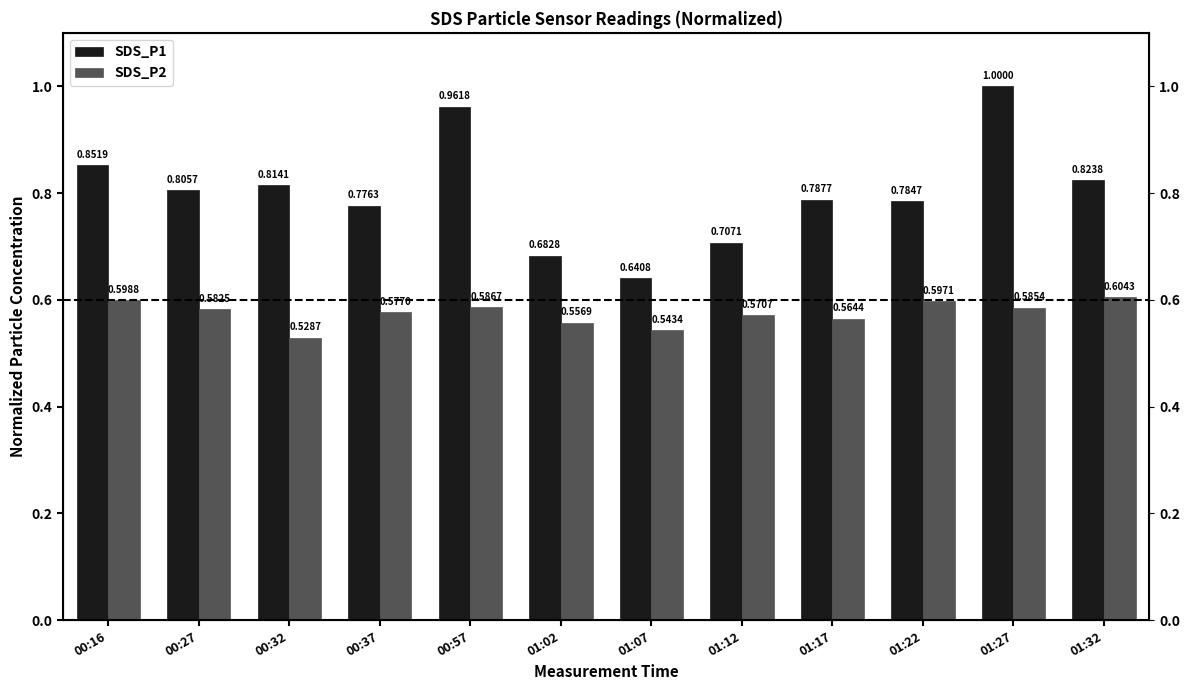

What is the greatest value displayed?

1.0